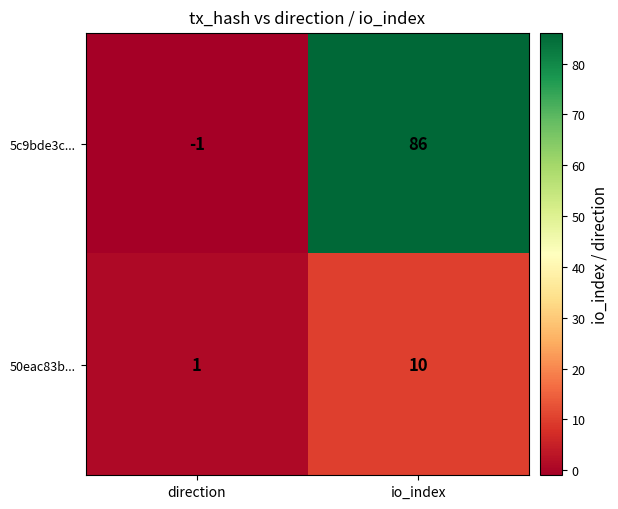

At which category does the chart reach its peak across all series?

io_index